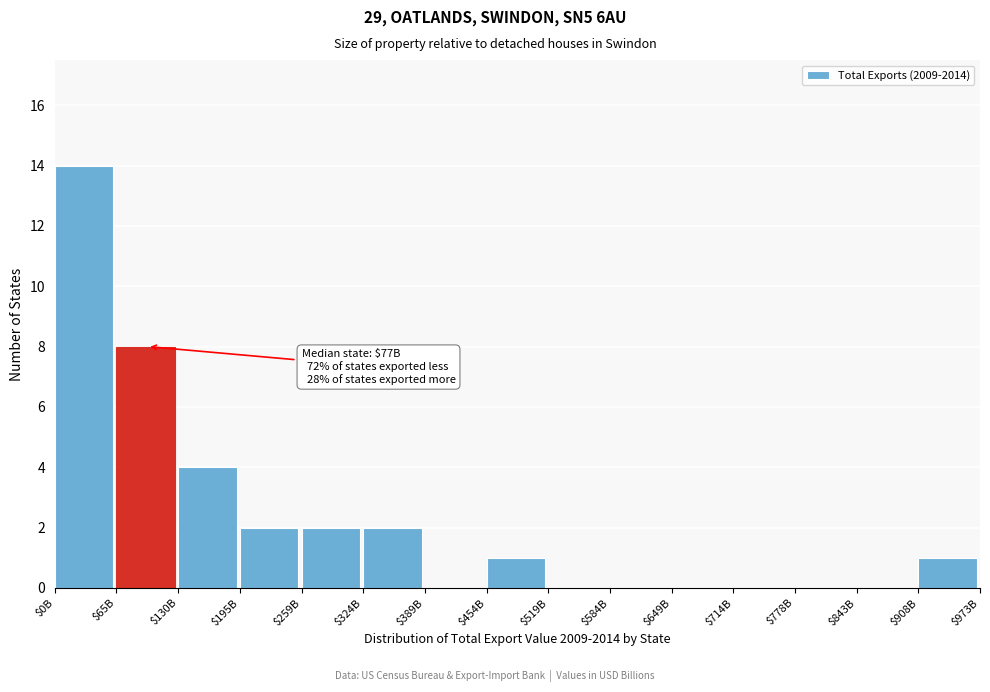

Which label corresponds to the largest value in the chart?

$0B